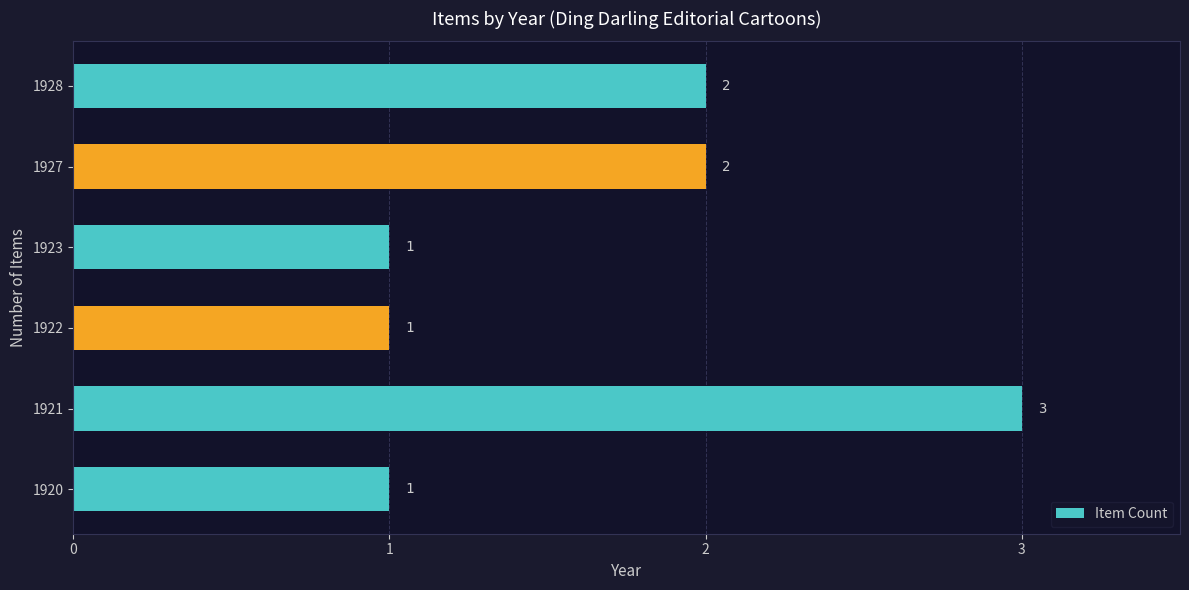

How many values are between 1 and 2?

5